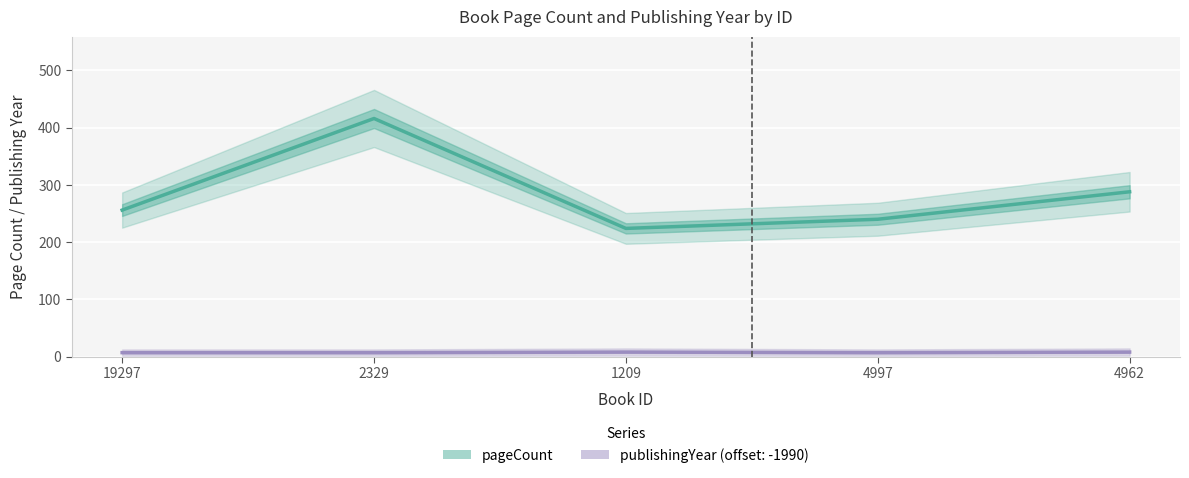

What is the approximate value at 1209, to the nearest 10?

220